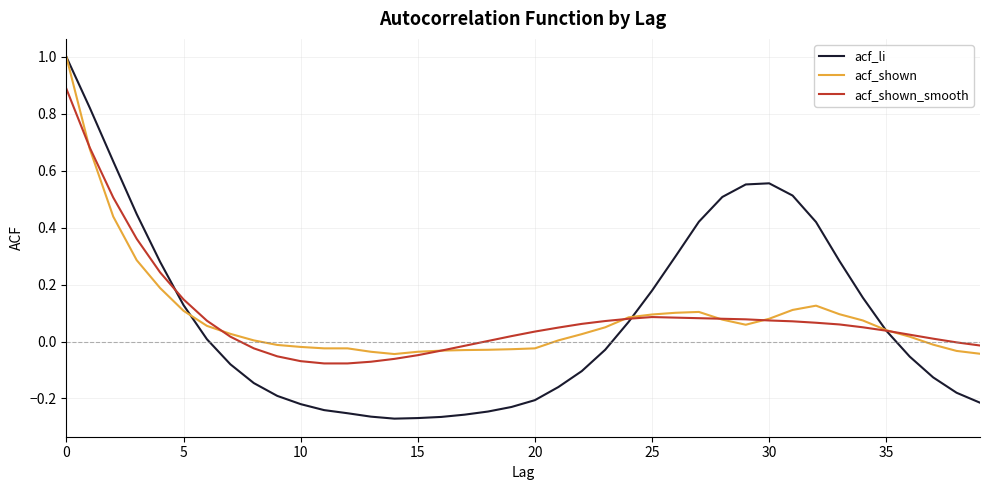

Which series has the largest range (max minus min)?

acf_li